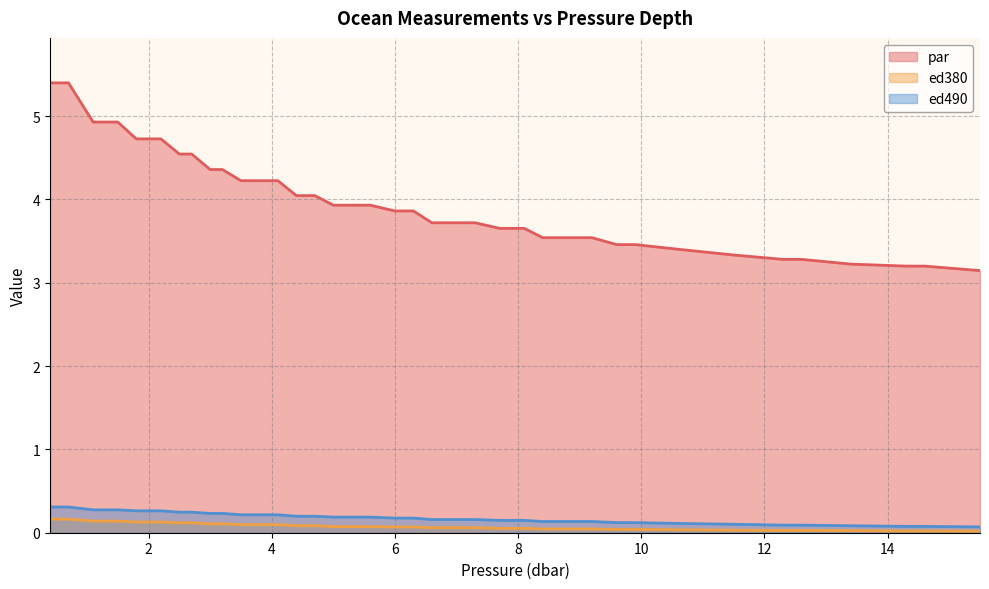

What is the average value of the par series?

4.0